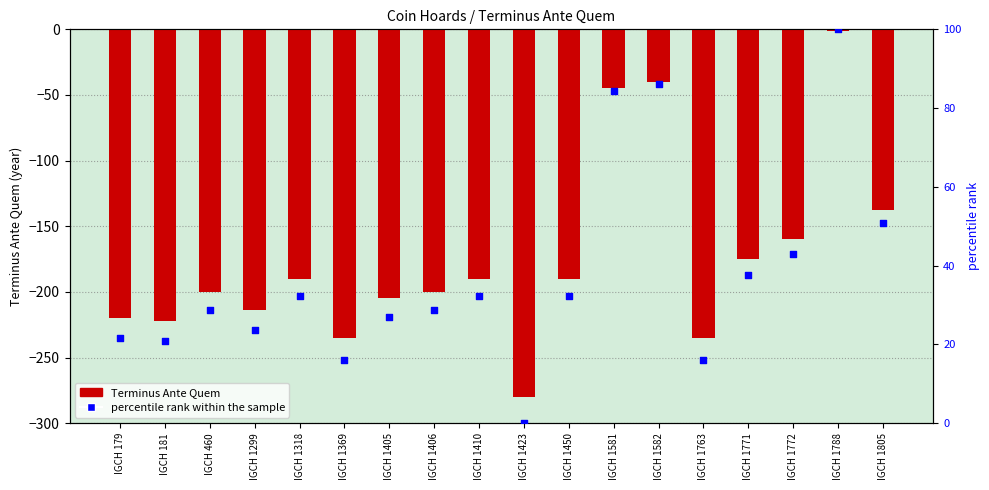

At which category is the sum across all series the highest?

IGCH 1788